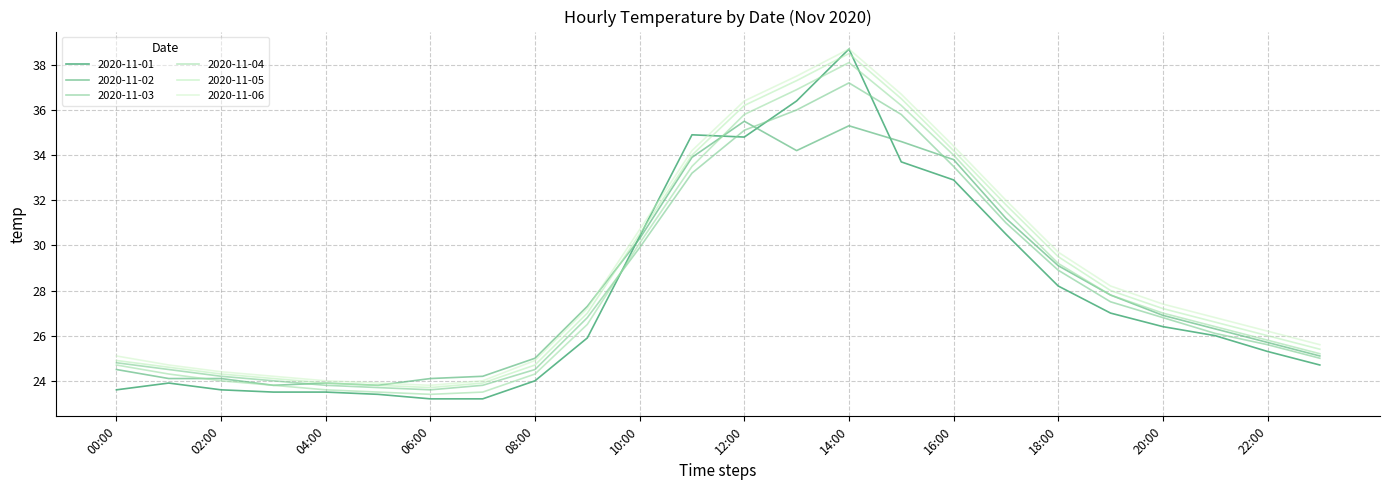

At which category is the sum across all series the highest?

14:00